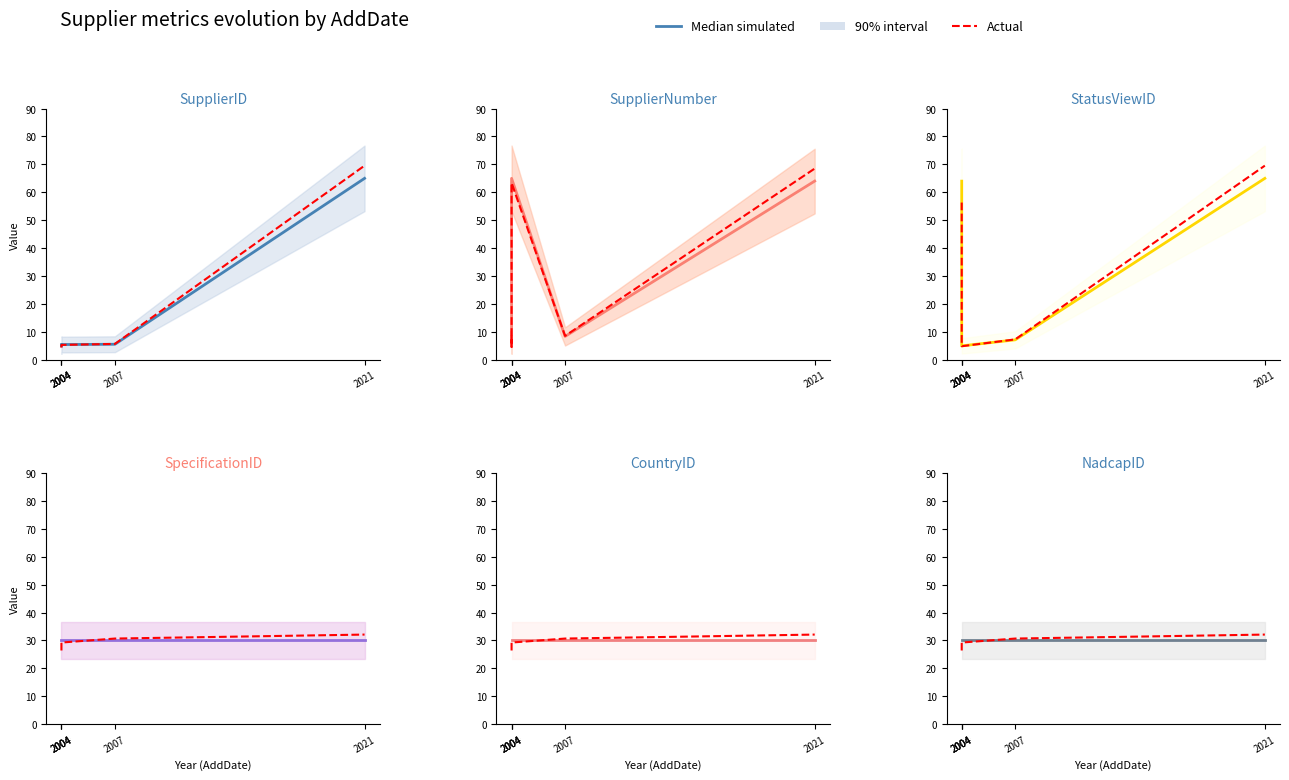

What is the difference between the maximum and minimum values in the Actual series?

5.7